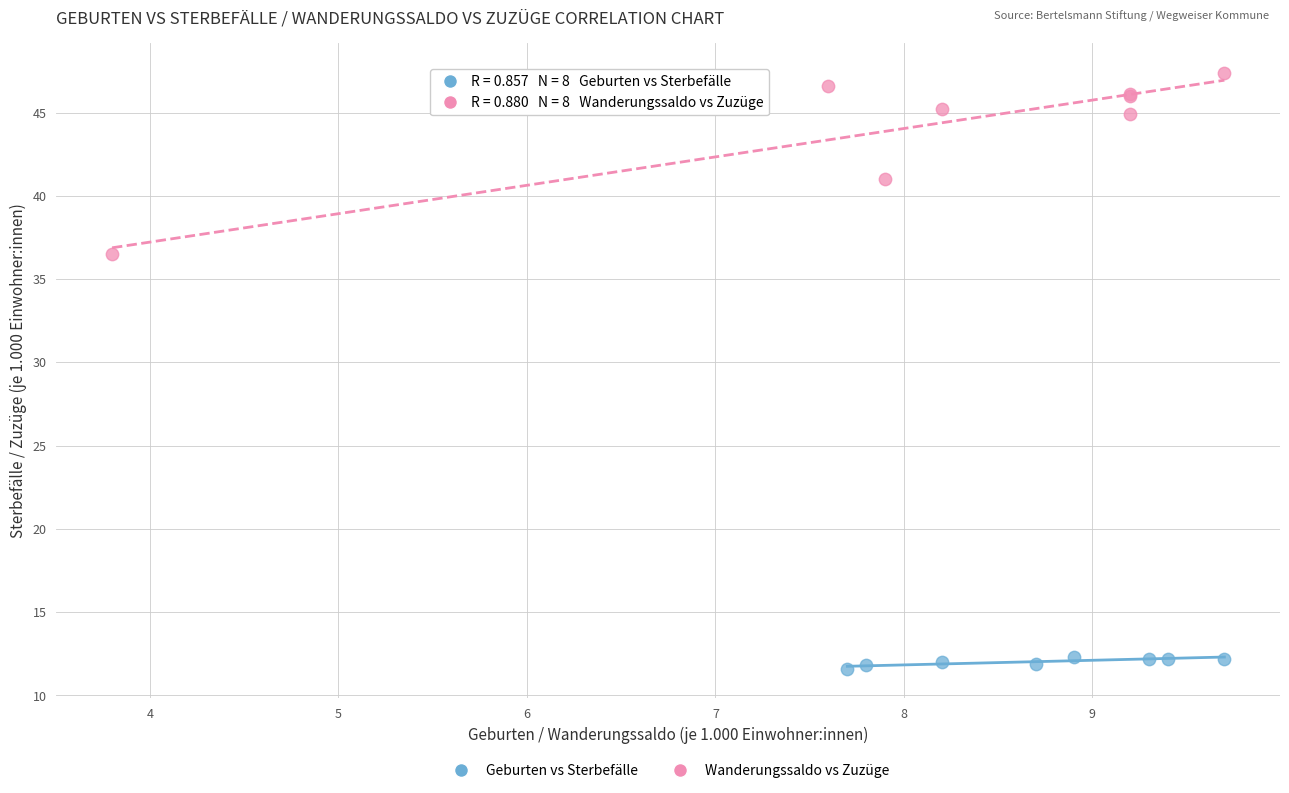

Which series has the widest spread of Y values?

Wanderungssaldo vs Zuzüge